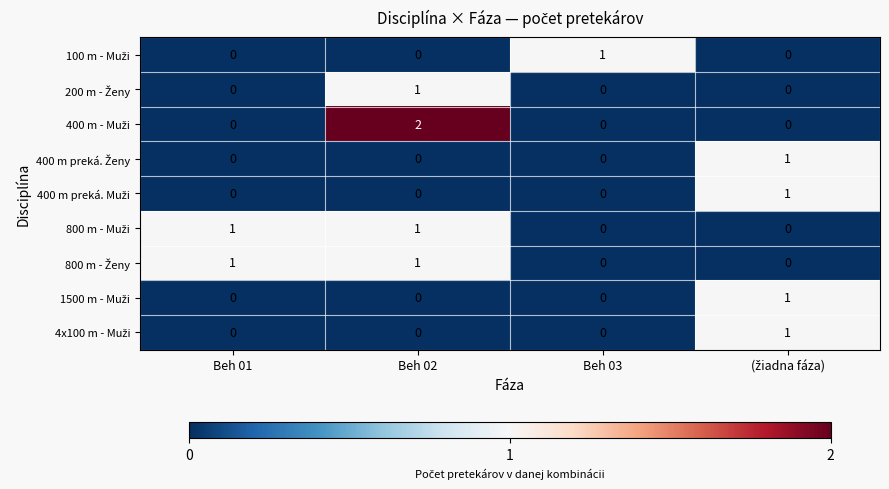

At how many categories does at least one series exceed 0?

4